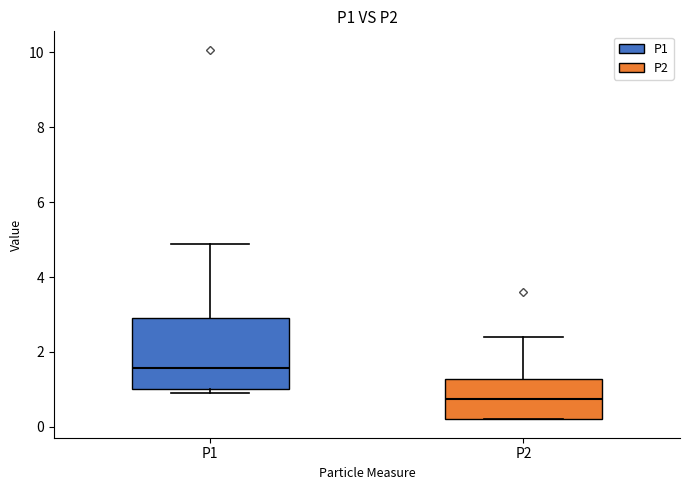

Where does the median line of the box for P2 sit on the y-axis? The values are not printed on the chart, so give them approximately, as read against the axis.

0.8